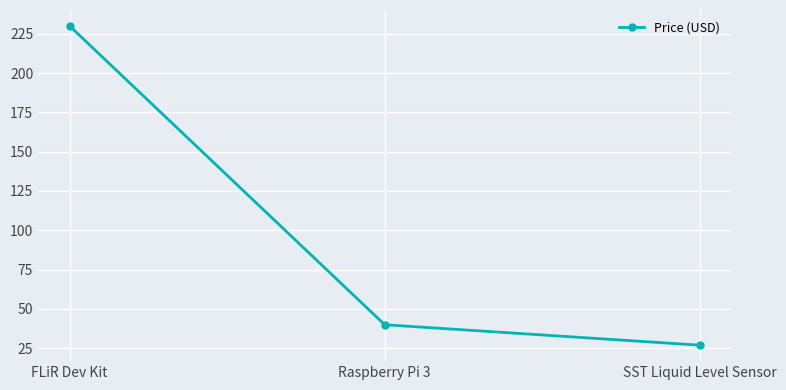

What is the label of the 1st point from the right?

SST Liquid Level Sensor